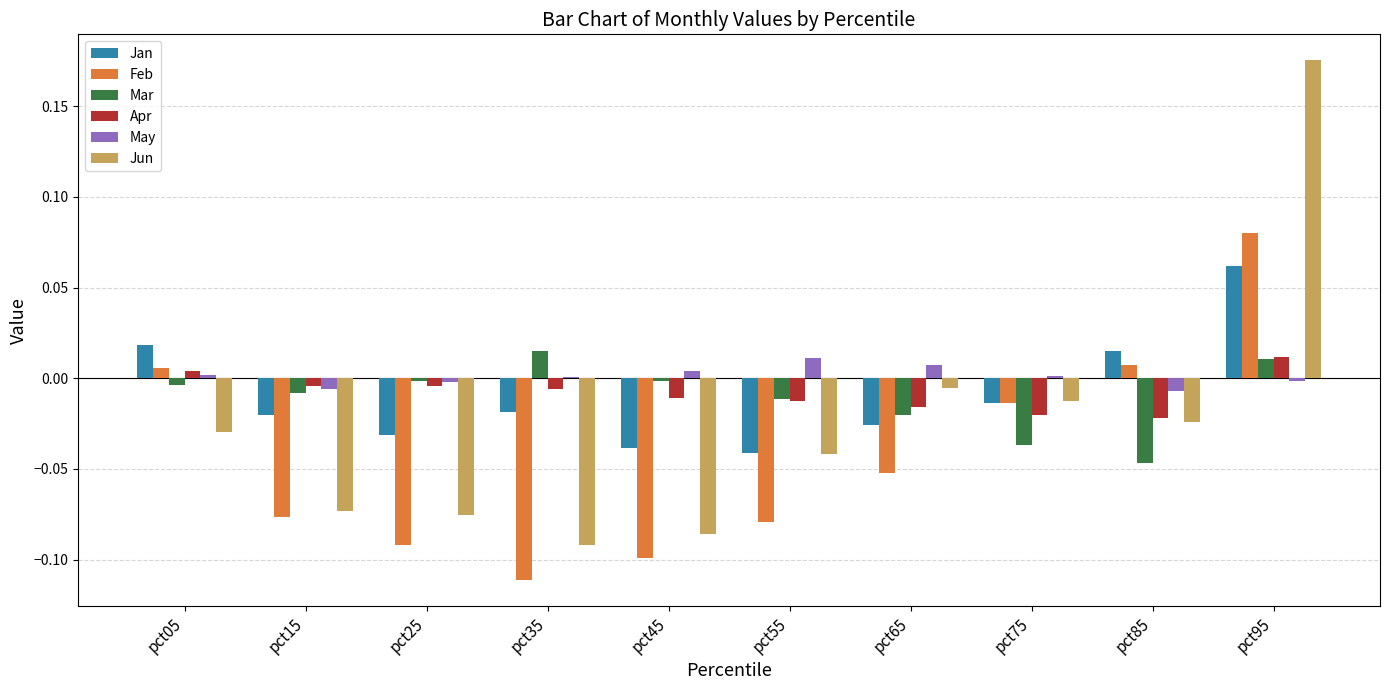

What is the total value across all series at pct95?

0.3